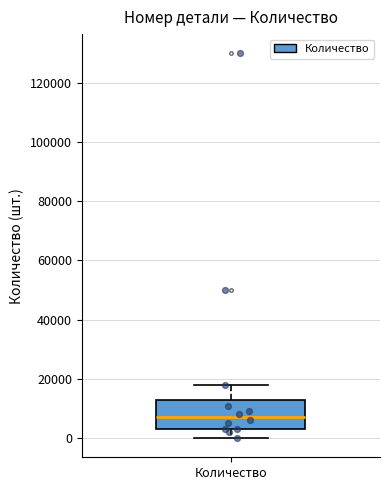

Transcribe this box plot: give where the median line is, the range the box spans, and where the two whiskers end, as read against the y-axis. The values are not printed on the chart, so give them approximately, as read against the axis.

median 8000, box 4000 to 12000, whiskers 0 to 18000